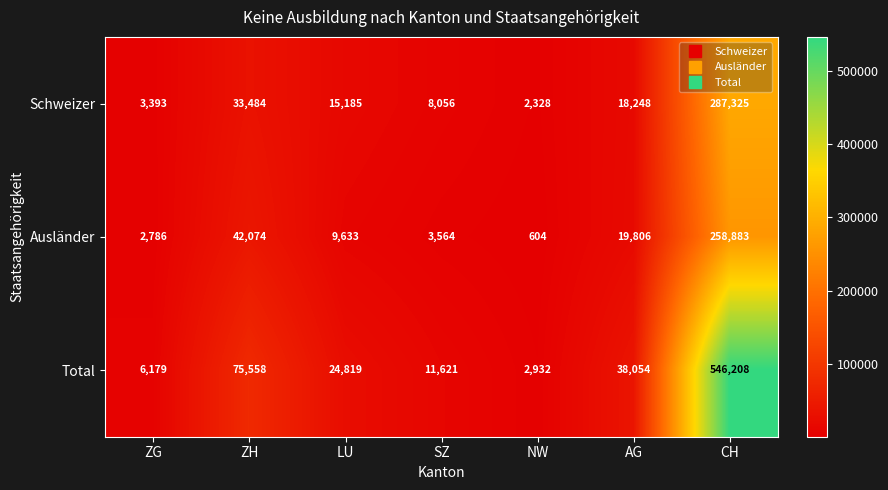

What value does the Ausländer series have at SZ, to the nearest 50?

3550